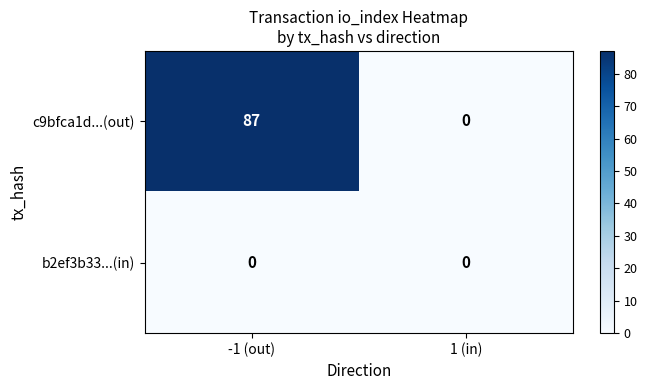

The c9bfca1d...(out) series shows -50 at 1 (in). True or false?

False